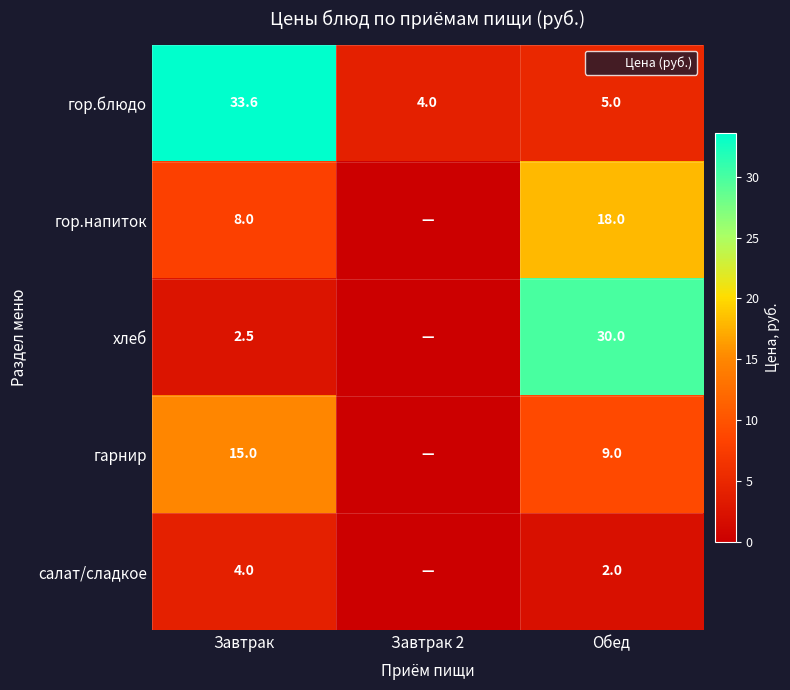

At which label is гор.напиток closest to 9?

Завтрак